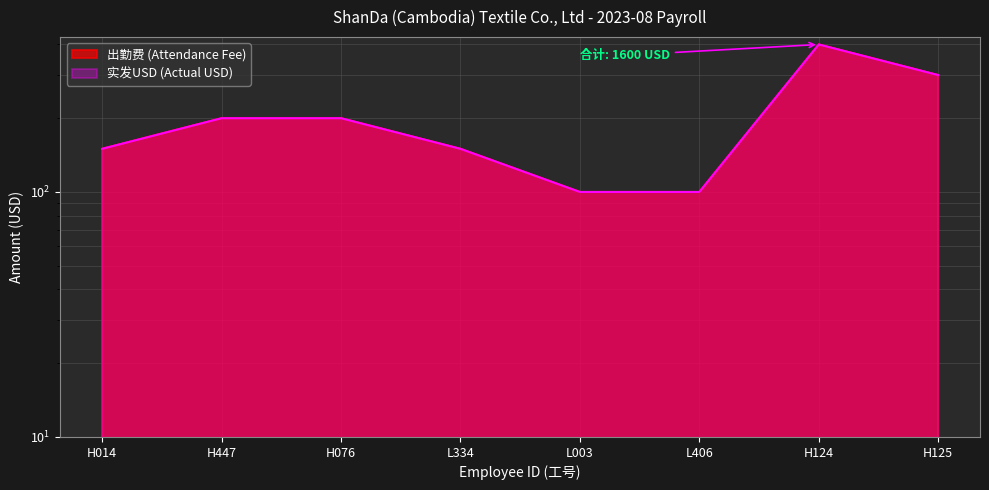

True or false: 实发USD (Actual USD) has a value of 84 at H124.

False